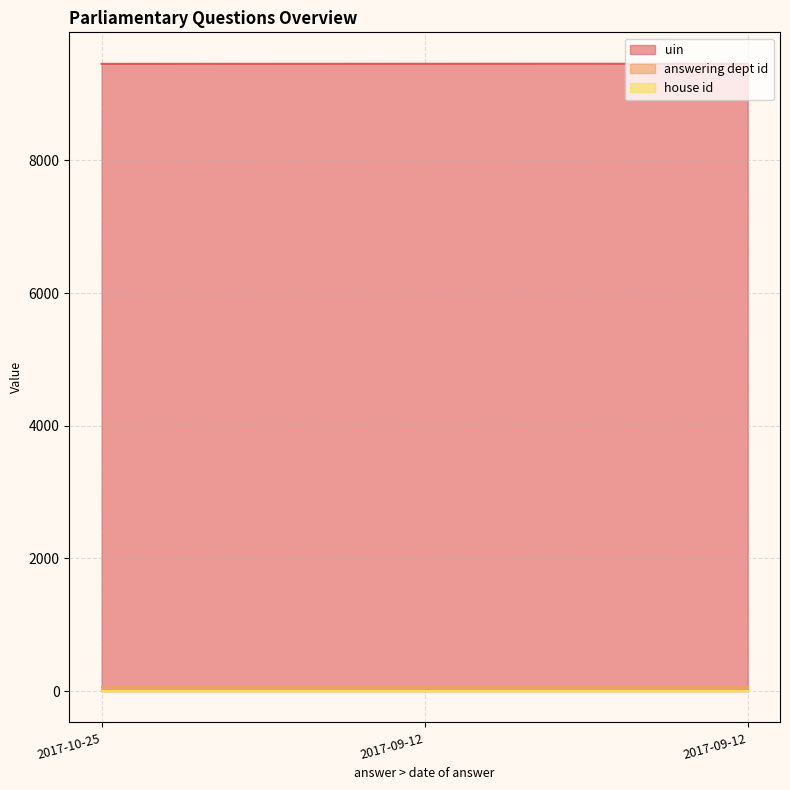

Which series has the largest total across all categories?

uin